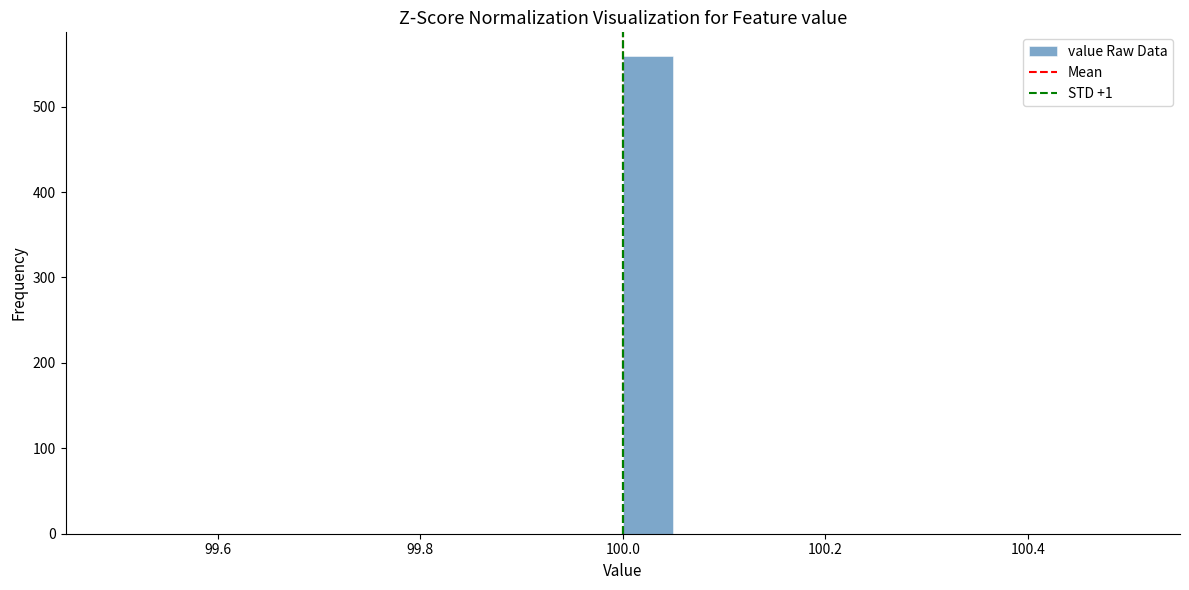

Read against the x-axis, roughly where is the centre of the tallest bar?

100.02